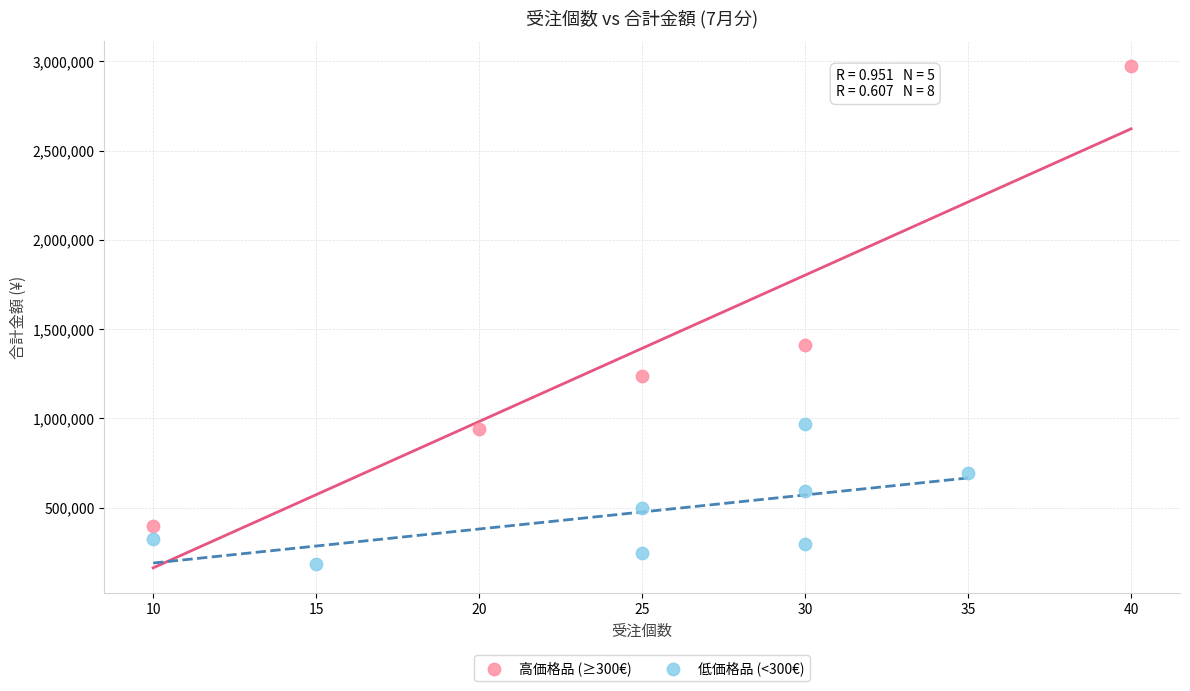

Which series contains the highest Y value?

高価格品 (≥300€)